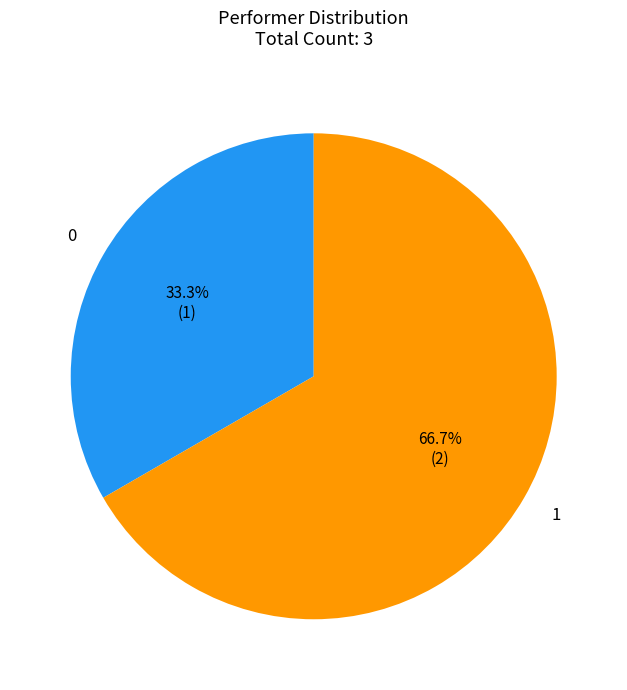

Is there any slice that represents more than half of the pie?

Yes